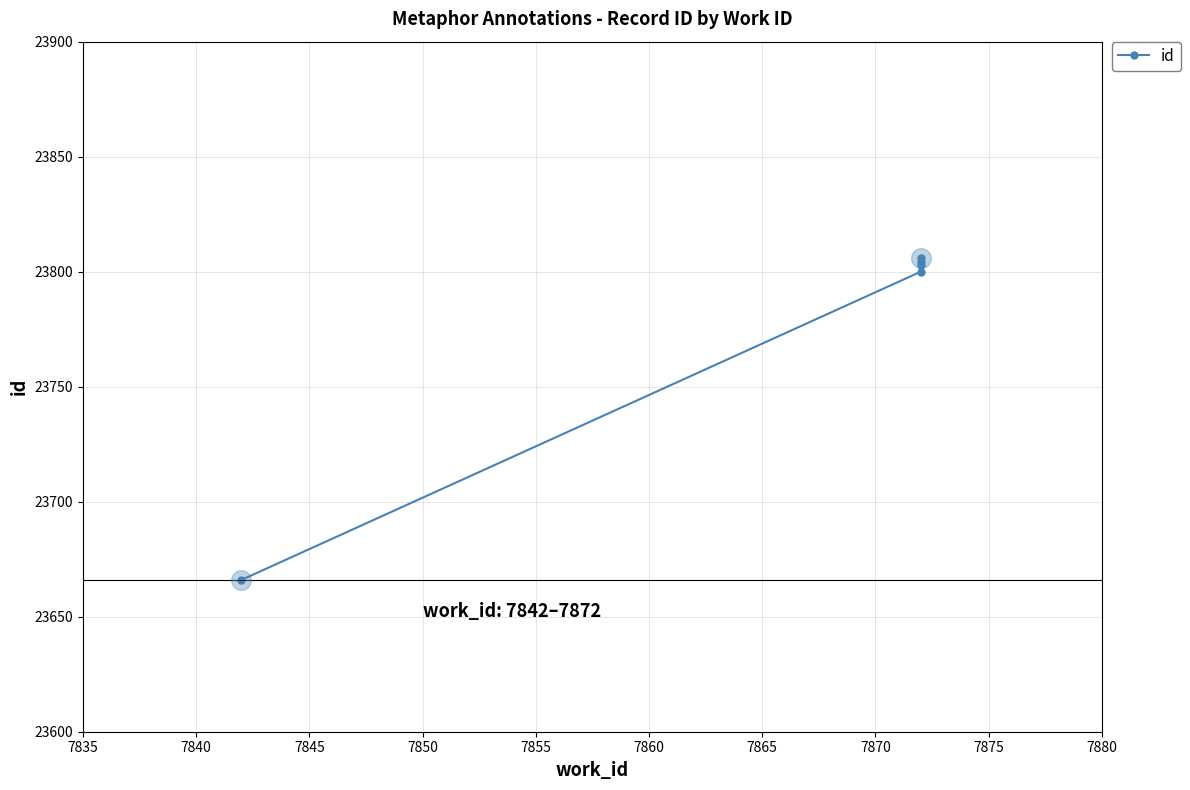

What is the ratio of the value at 7855 to the value at 7840?

1.0